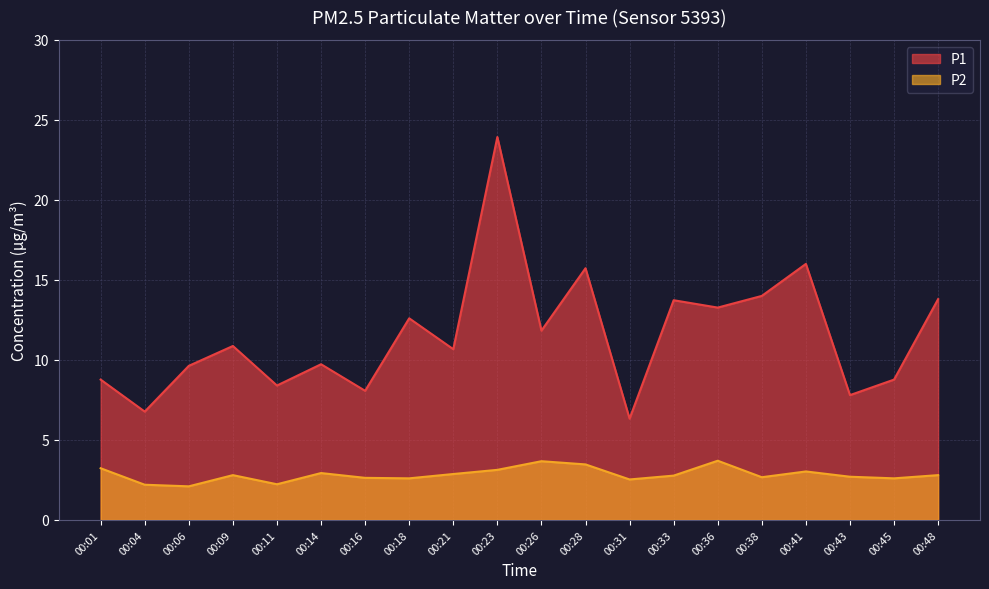

Rank the series by their average value, from highest to lowest.

P1, P2